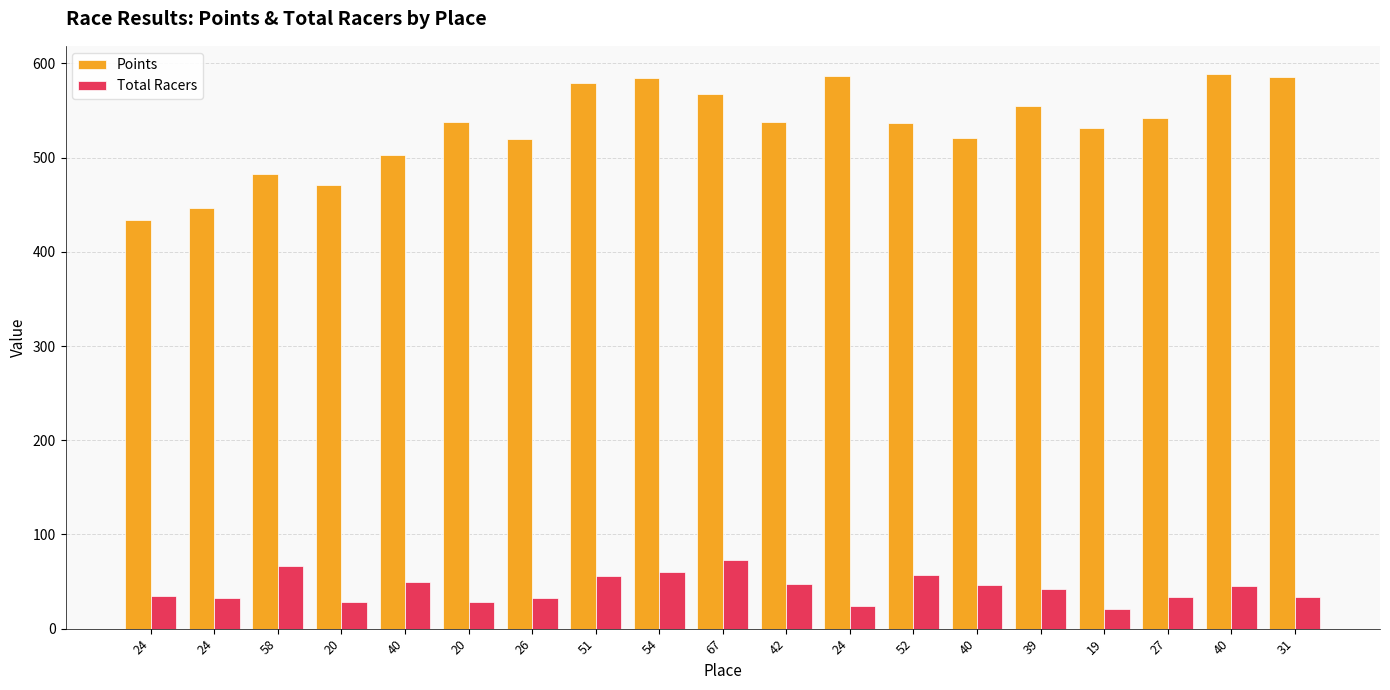

What are all the series names shown in the legend?

Points, Total Racers